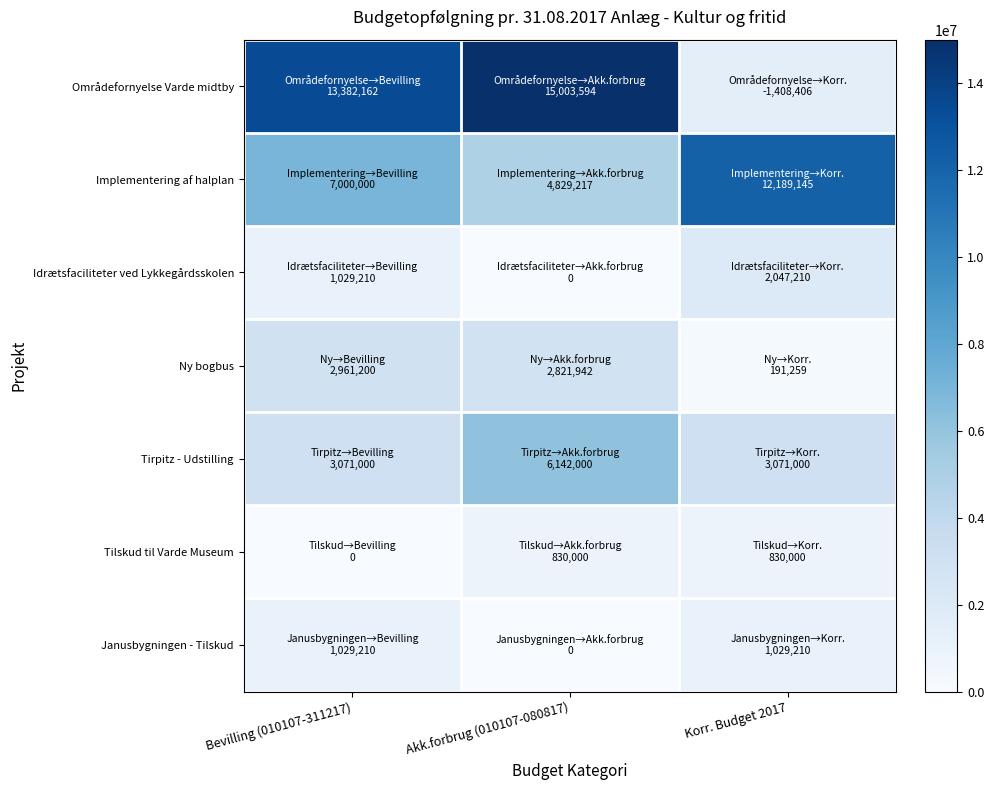

Which has a higher value, Bevilling (010107-311217) or Akk.forbrug (010107-080817)?

Akk.forbrug (010107-080817)